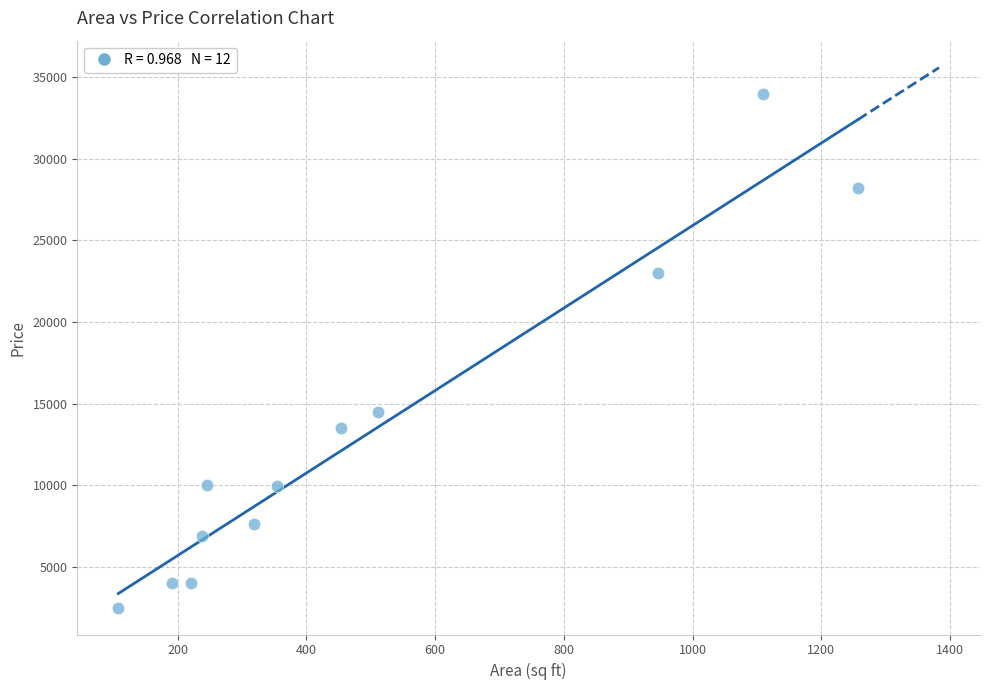

What is the range of X values (max minus min)?

1149